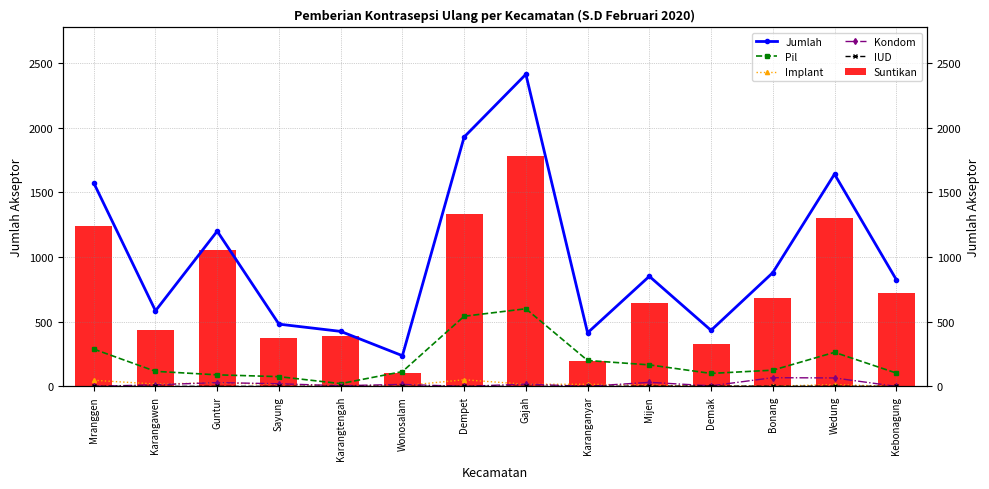

What are all the series names shown in the legend?

Jumlah, Pil, Implant, Kondom, IUD, Suntikan